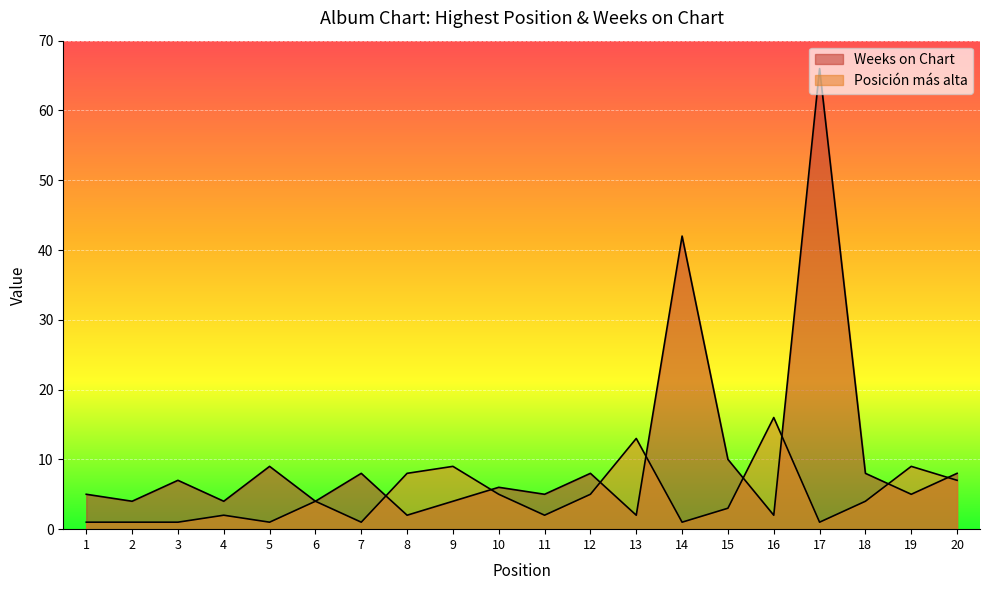

Is it true that Weeks on Chart equals 42 at 14?

True